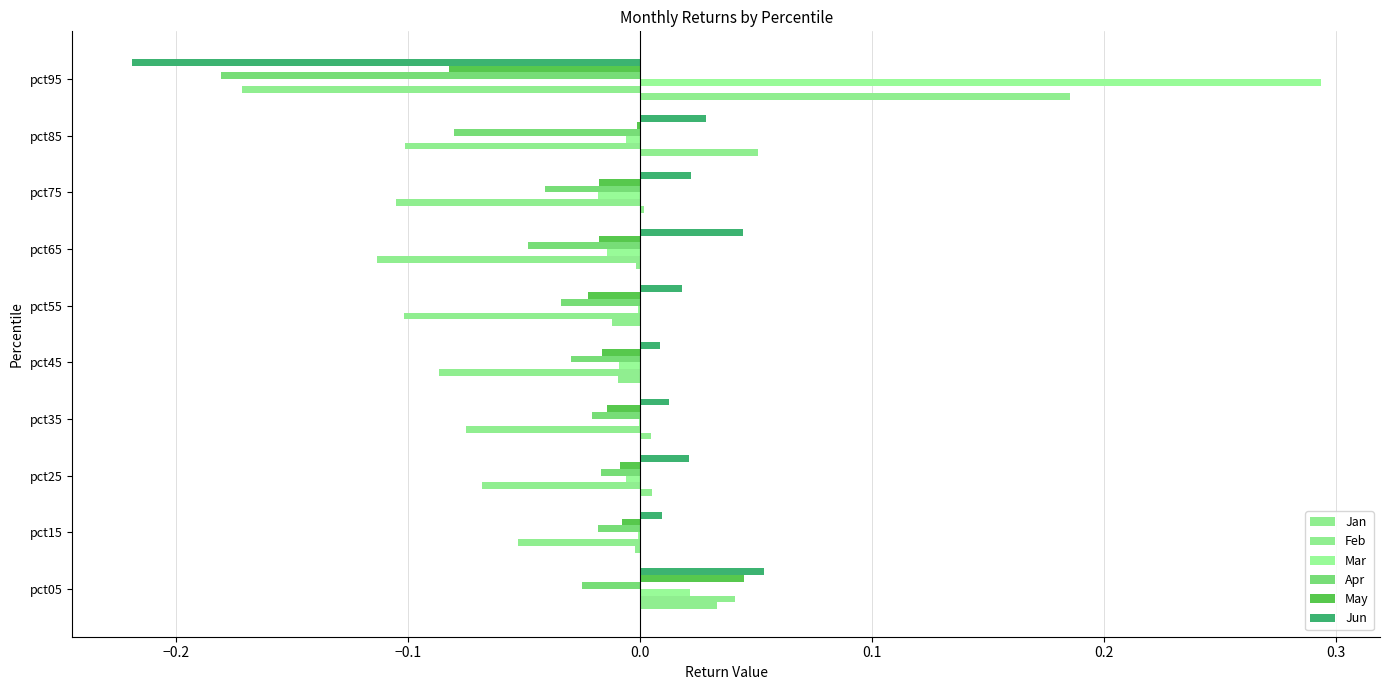

Which series has the largest range (max minus min)?

Mar